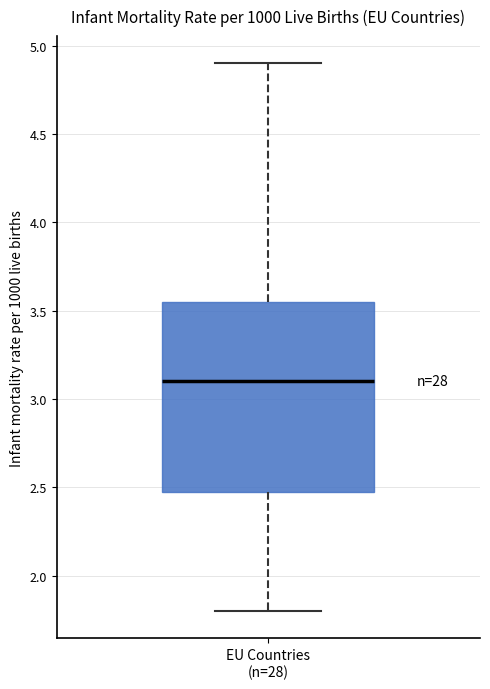

Read this box plot against the y-axis: the position of the median line, the range covered by the box, and the ends of both whiskers. The values are not printed on the chart, so give them approximately, as read against the axis.

median 3.10, box 2.50 to 3.55, whiskers 1.80 to 4.90